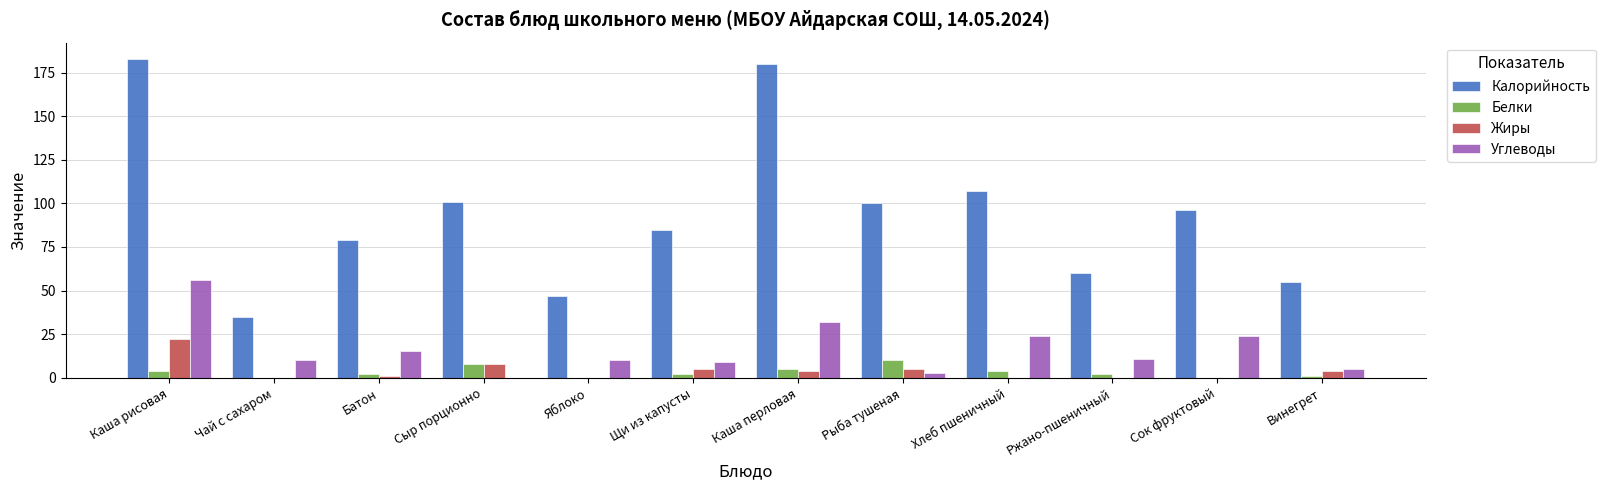

Which series changed the most between Каша рисовая and Чай с сахаром?

Калорийность